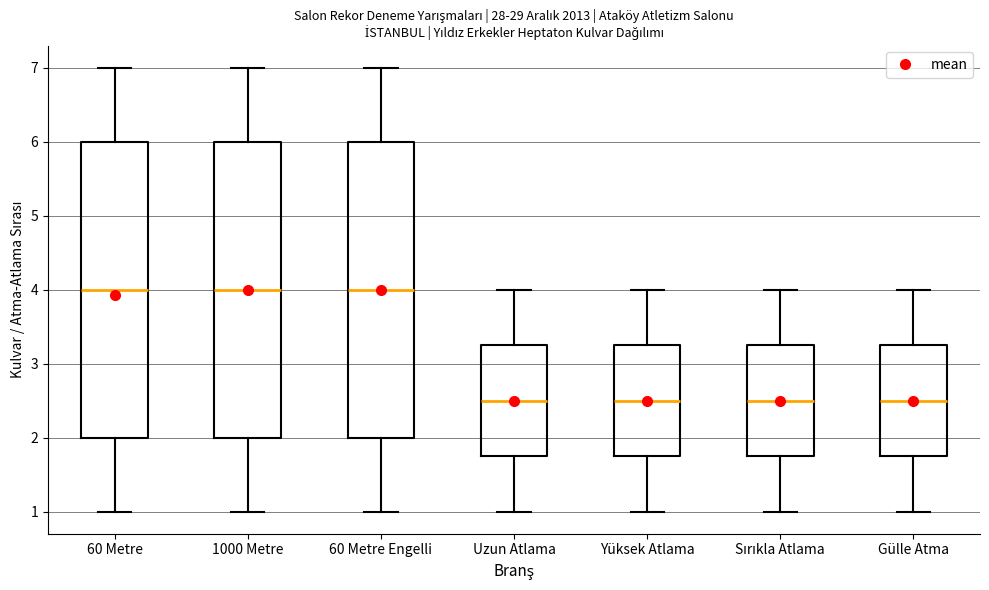

Reading left to right, transcribe this box plot: for each box, give where its median line is, the range the box spans, and where its two whiskers end, as read against the y-axis. The values are not printed on the chart, so give them approximately, as read against the axis.

60 Metre: median 4.0, box 2.0 to 6.0, whiskers 1.0 to 7.0
1000 Metre: median 4.0, box 2.0 to 6.0, whiskers 1.0 to 7.0
60 Metre Engelli: median 4.0, box 2.0 to 6.0, whiskers 1.0 to 7.0
Uzun Atlama: median 2.5, box 1.8 to 3.3, whiskers 1.0 to 4.0
Yüksek Atlama: median 2.5, box 1.8 to 3.3, whiskers 1.0 to 4.0
Sırıkla Atlama: median 2.5, box 1.8 to 3.3, whiskers 1.0 to 4.0
Gülle Atma: median 2.5, box 1.8 to 3.3, whiskers 1.0 to 4.0